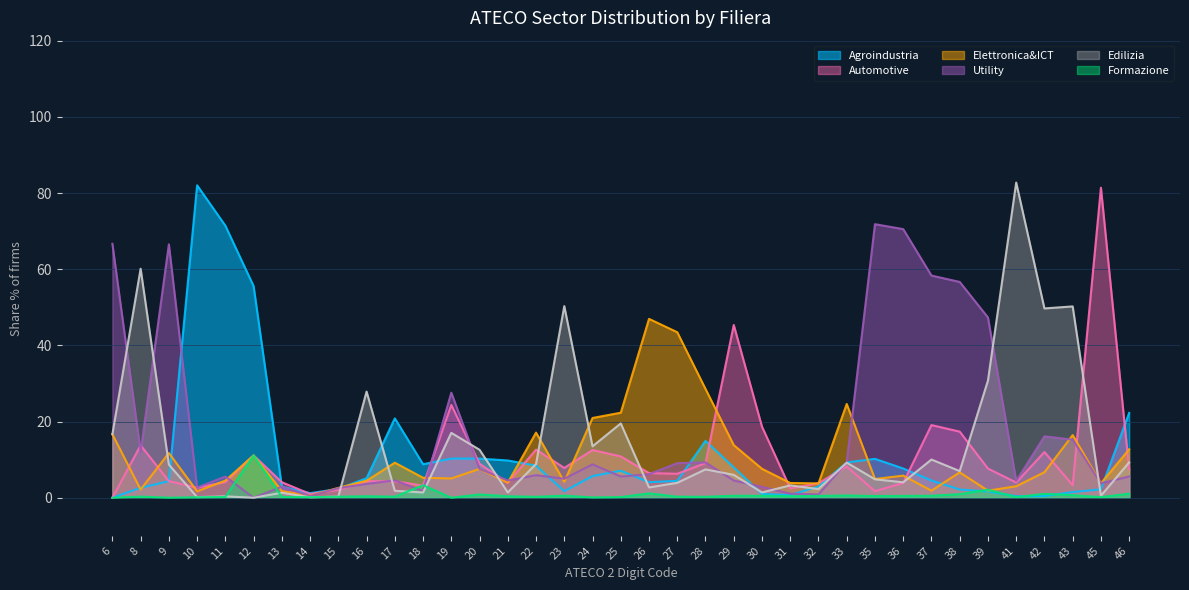

Where is Formazione nearest to the value 5?

18